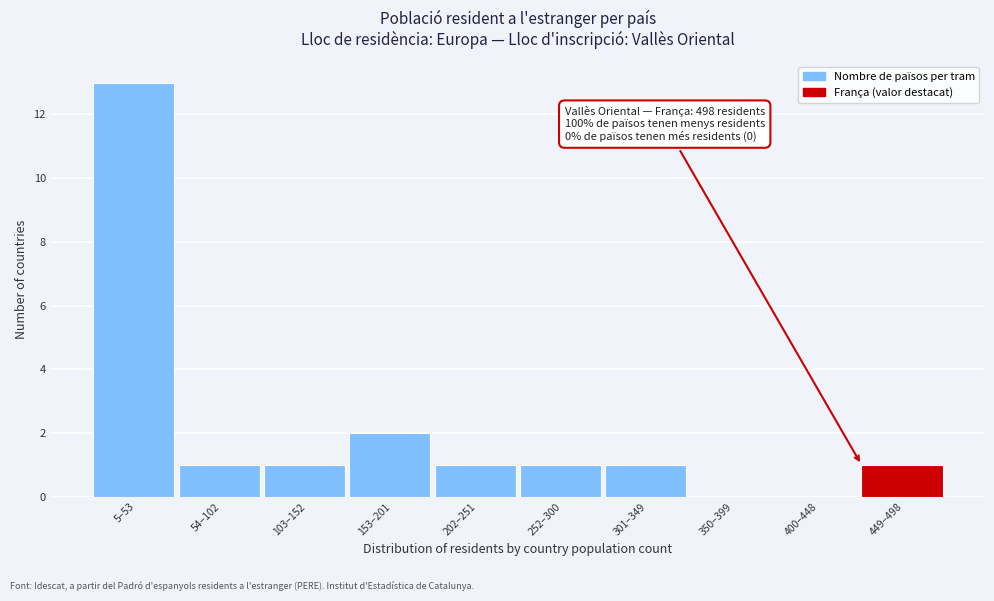

Reading left to right, what are all the values shown in this chart?

5–53=13	54–102=1	103–152=1	153–201=2	202–251=1	252–300=1	301–349=1	350–399=0	400–448=0	449–498=1